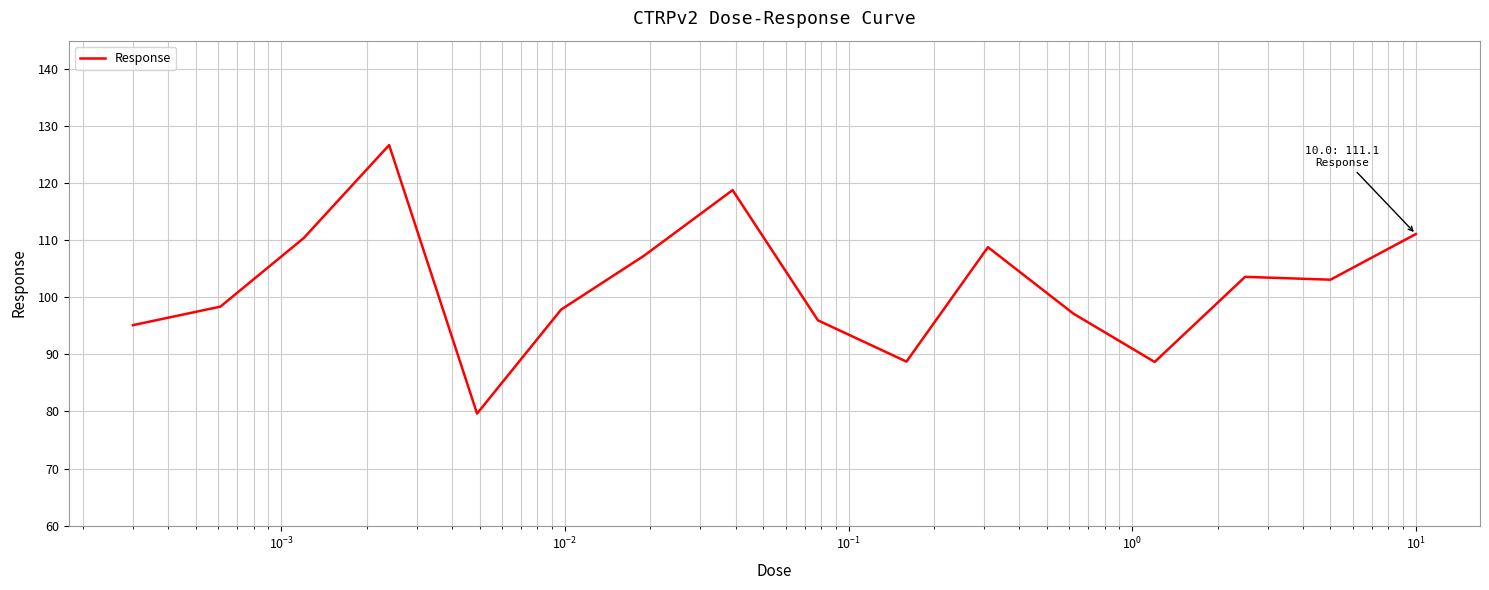

What is the maximum value shown in the chart?

126.7